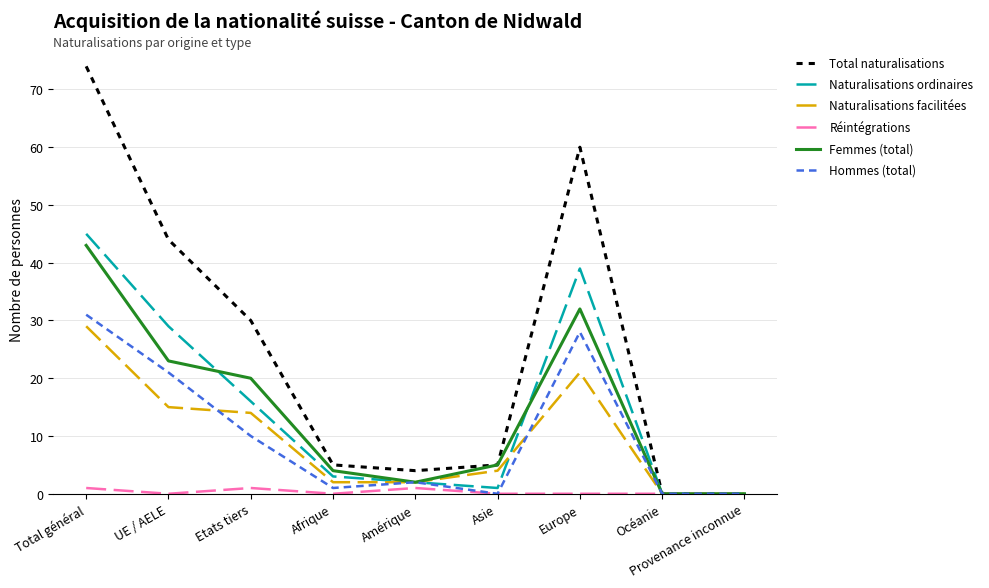

What is the average value of the Naturalisations facilitées series?

10